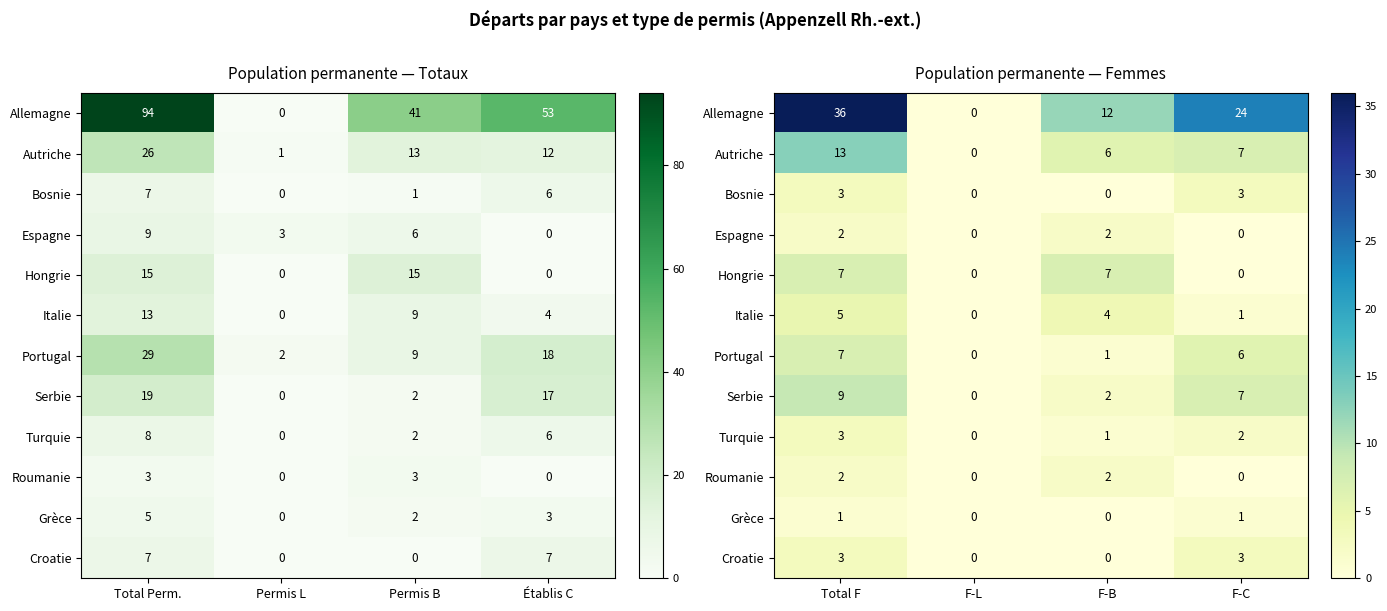

Rank the categories by Allemagne value from highest to lowest.

Total F, F-C, F-B, F-L